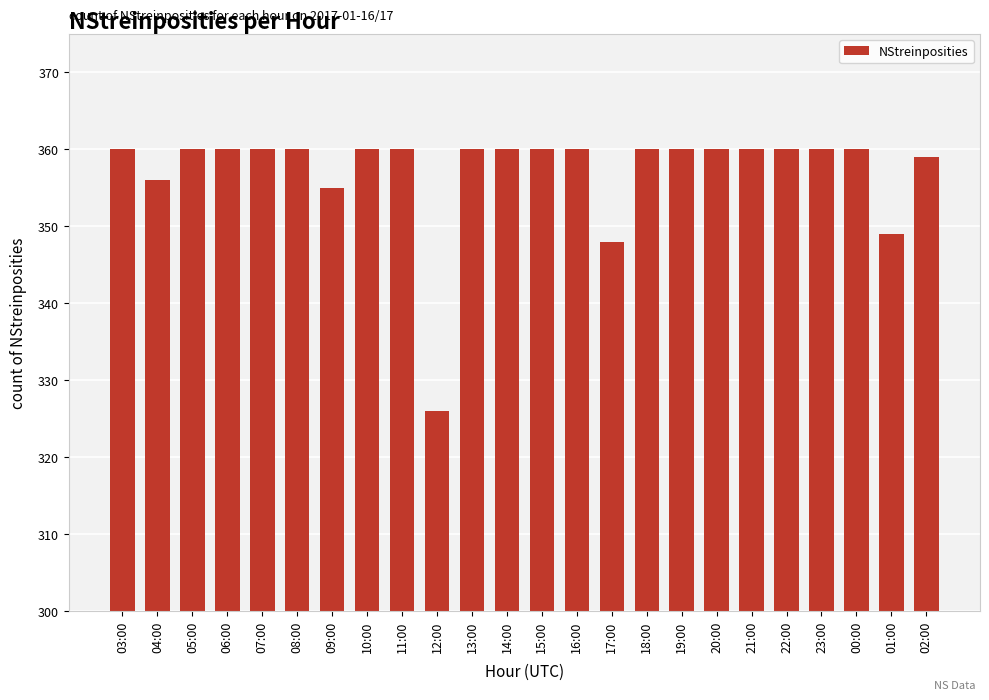

Reading left to right, extract all data points from this chart.

360	356	360	360	360	360	355	360	360	326	360	360	360	360	348	360	360	360	360	360	360	360	349	359